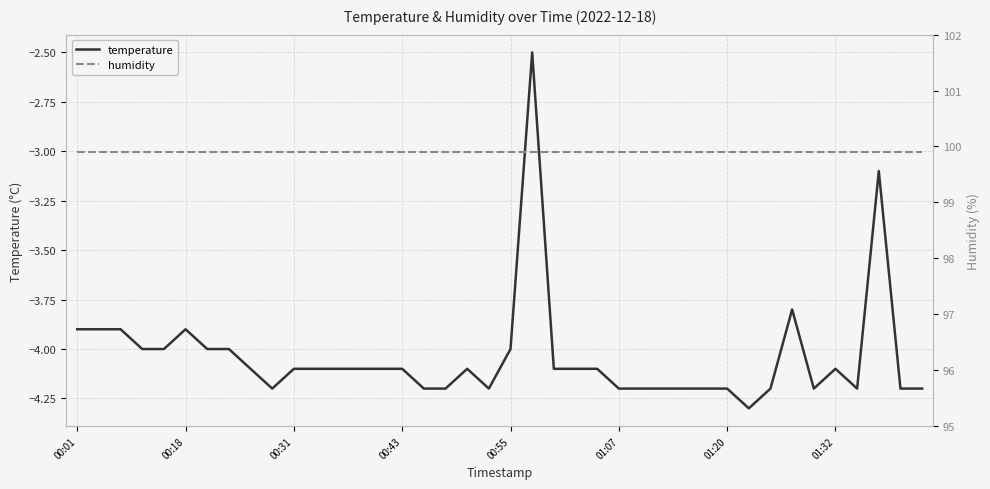

Read the temperature value at 8.

-4.1